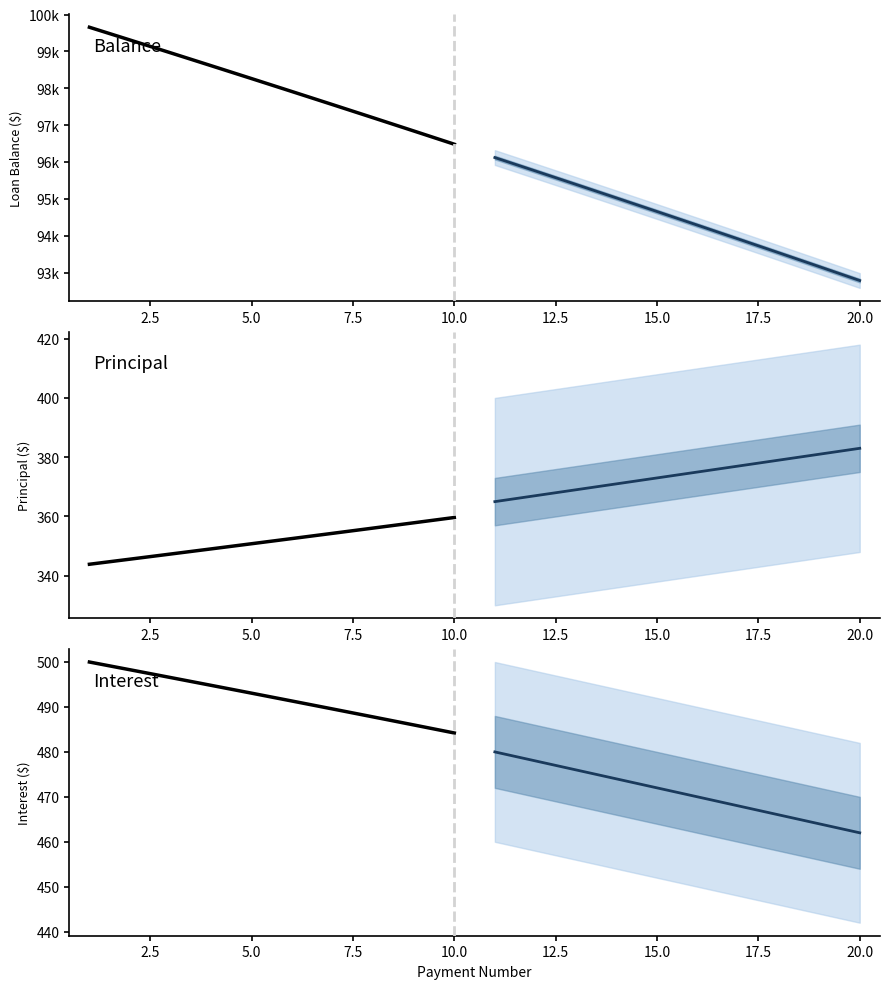

True or false: Interest (historical) has more than 1 points higher than both neighbors.

False